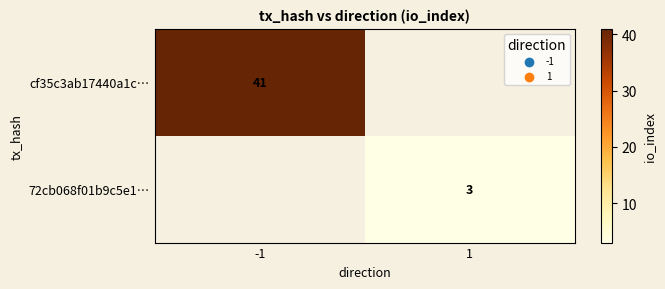

Is it true that 72cb068f01b9c5e1… equals 1 at 1?

False